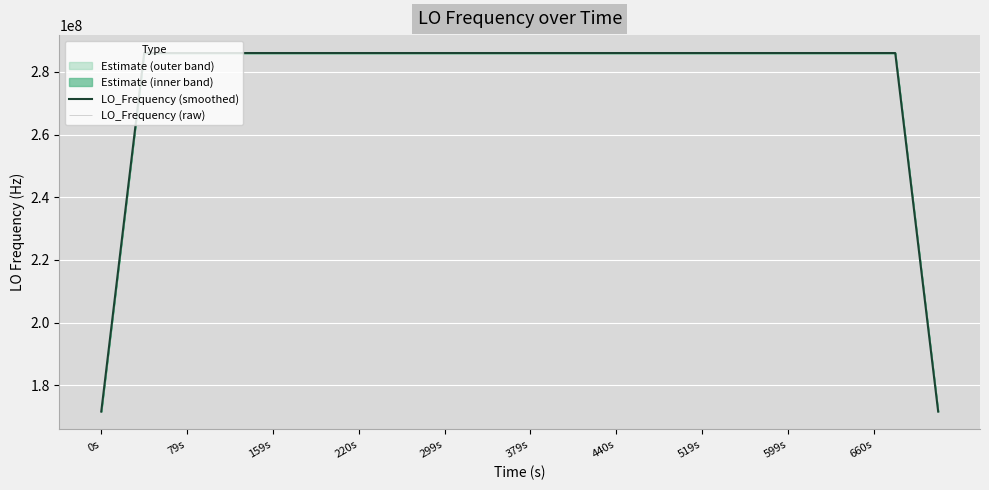

True or false: the data shows 167089799.4 at 31.

False